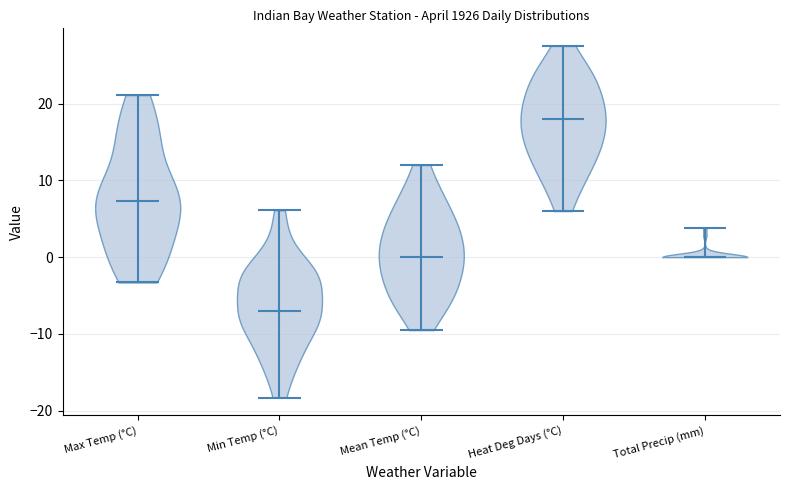

Reading left to right, read every violin against the y-axis: where its median line is, and the lowest and highest points it reaches. The values are not printed on the chart, so give them approximately, as read against the axis.

Max Temp (°C): median line 7, lowest point -3, highest point 21
Min Temp (°C): median line -7, lowest point -18, highest point 6
Mean Temp (°C): median line 0, lowest point -9, highest point 12
Heat Deg Days (°C): median line 18, lowest point 6, highest point 28
Total Precip (mm): median line 0, lowest point 0, highest point 4